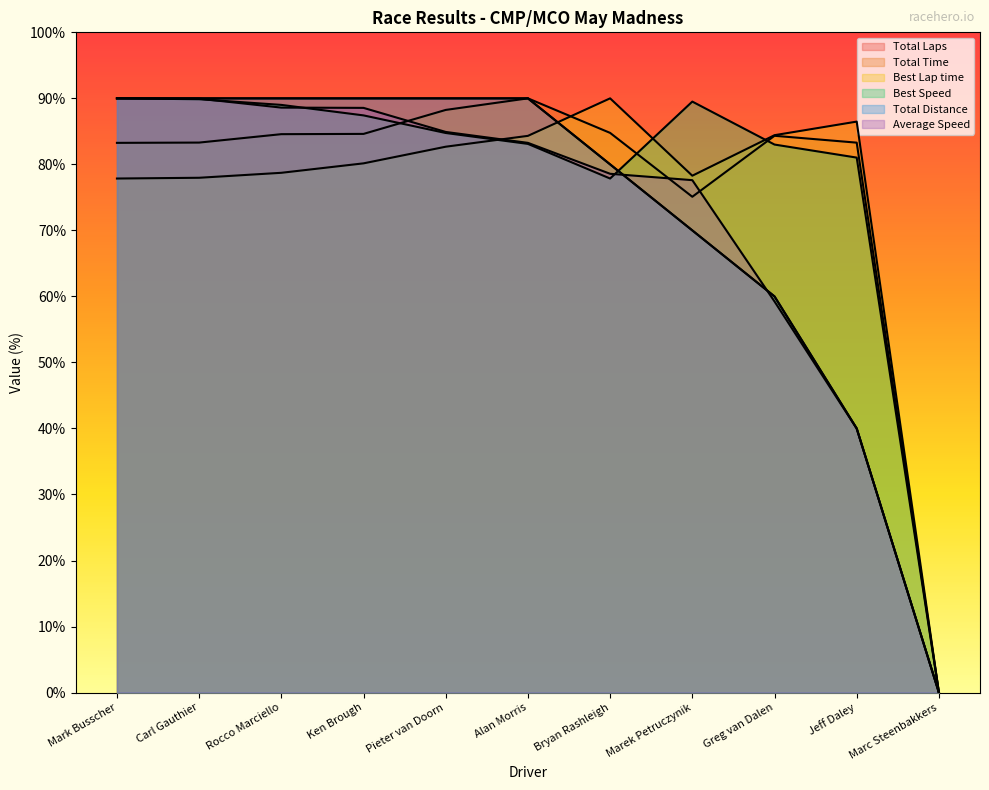

What are all the series names shown in the legend?

Total Laps, Total Time, Best Lap time, Best Speed, Total Distance, Average Speed